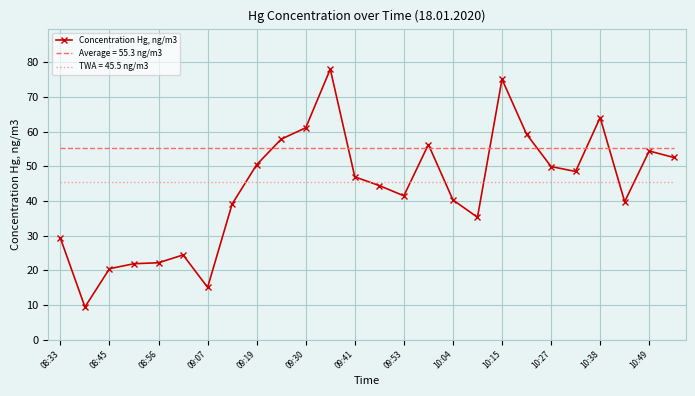

True or false: Concentration Hg, ng/m3 and Average = 55.3 ng/m3 intersect in this chart.

True